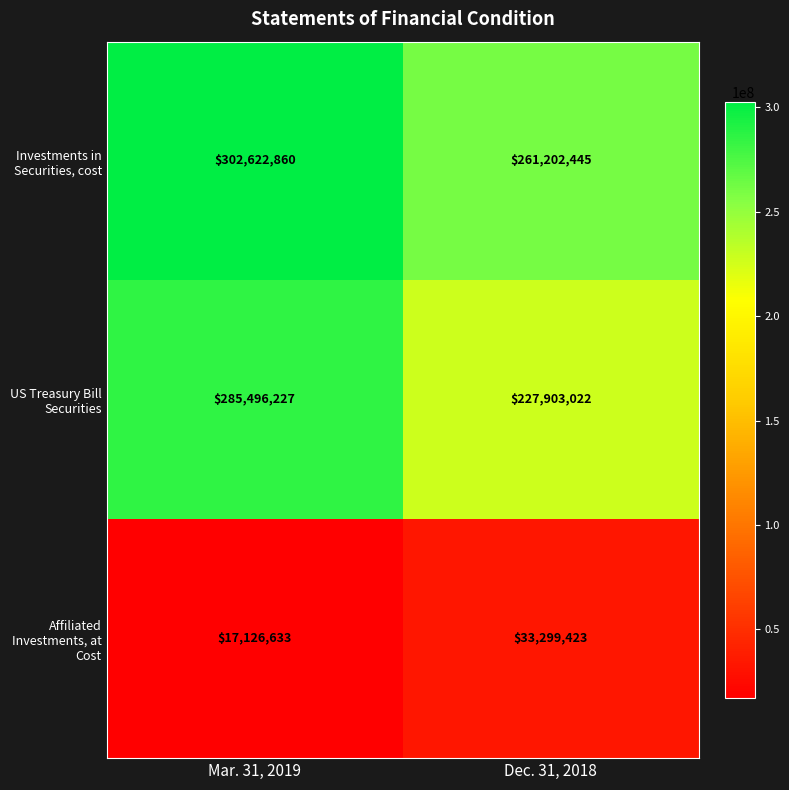

How many data points does each series have?

2